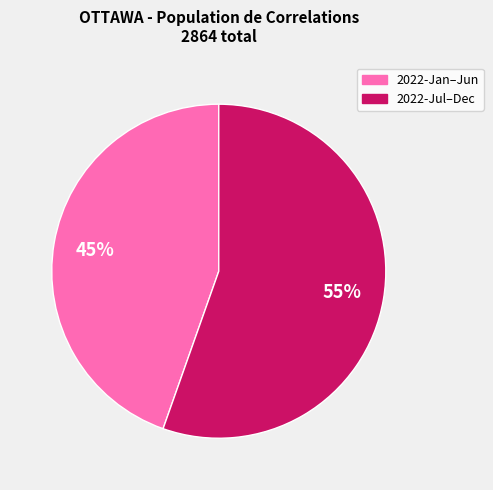

To the nearest percent, what is the average slice percentage?

50%